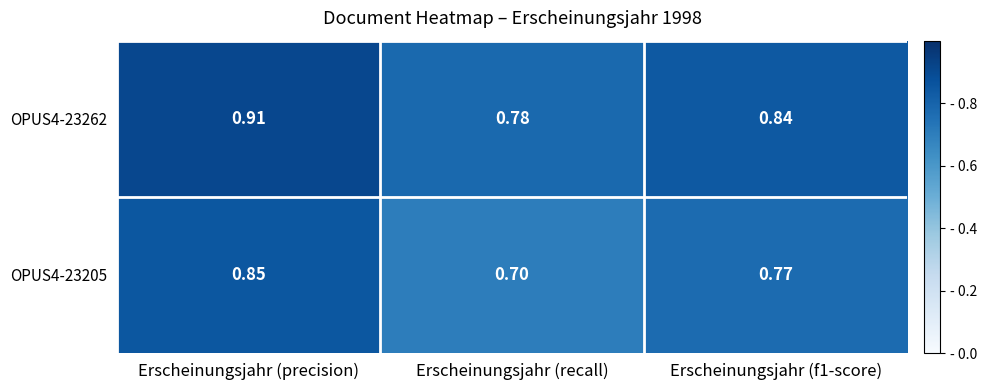

Is the value of OPUS4-23262 at Erscheinungsjahr (f1-score) greater than the value of OPUS4-23205 at Erscheinungsjahr (f1-score)?

Yes